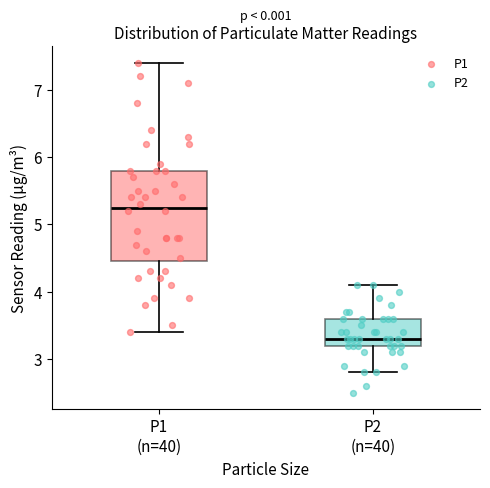

Comparing the boxes themselves (not the whiskers), which one is the tallest?

P1 (n=40)